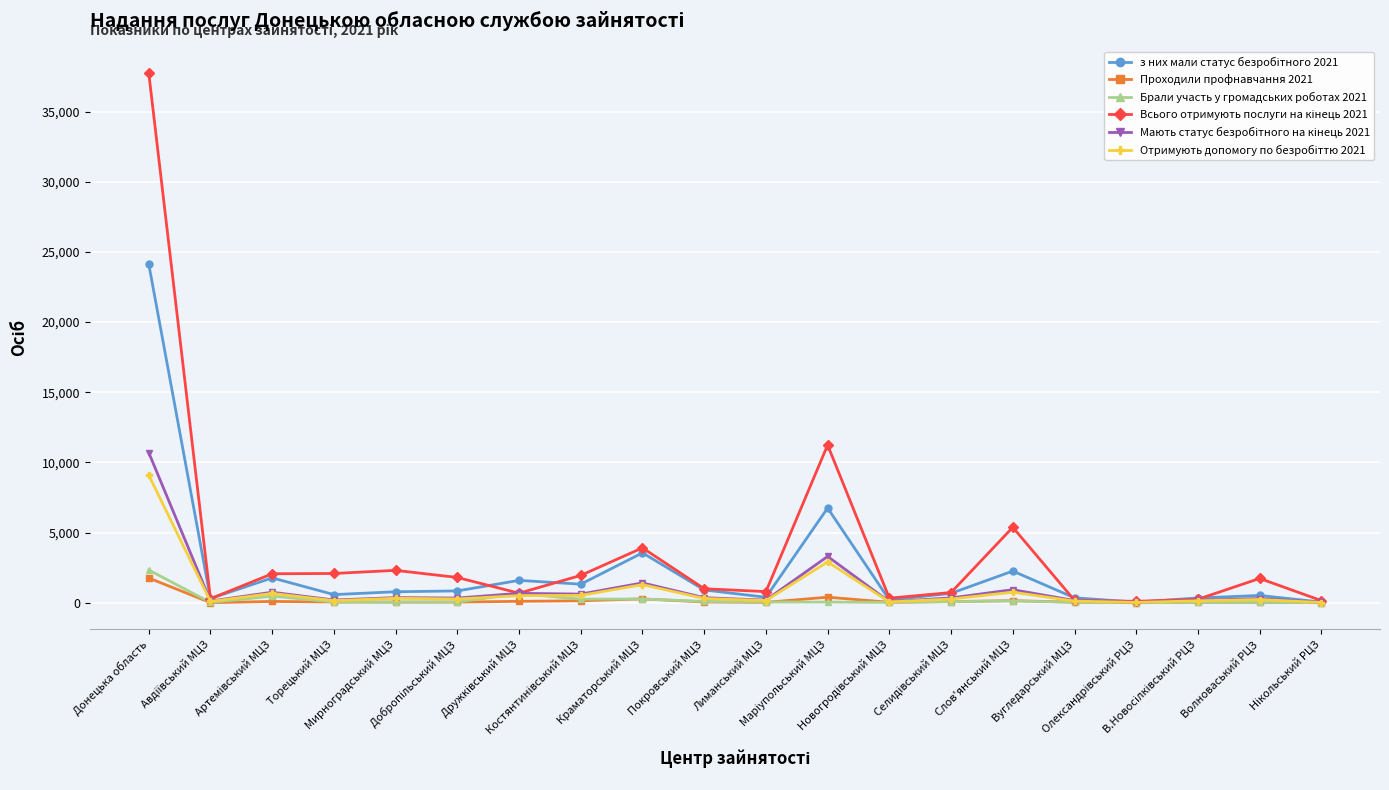

What is the maximum value shown in the chart?

37759